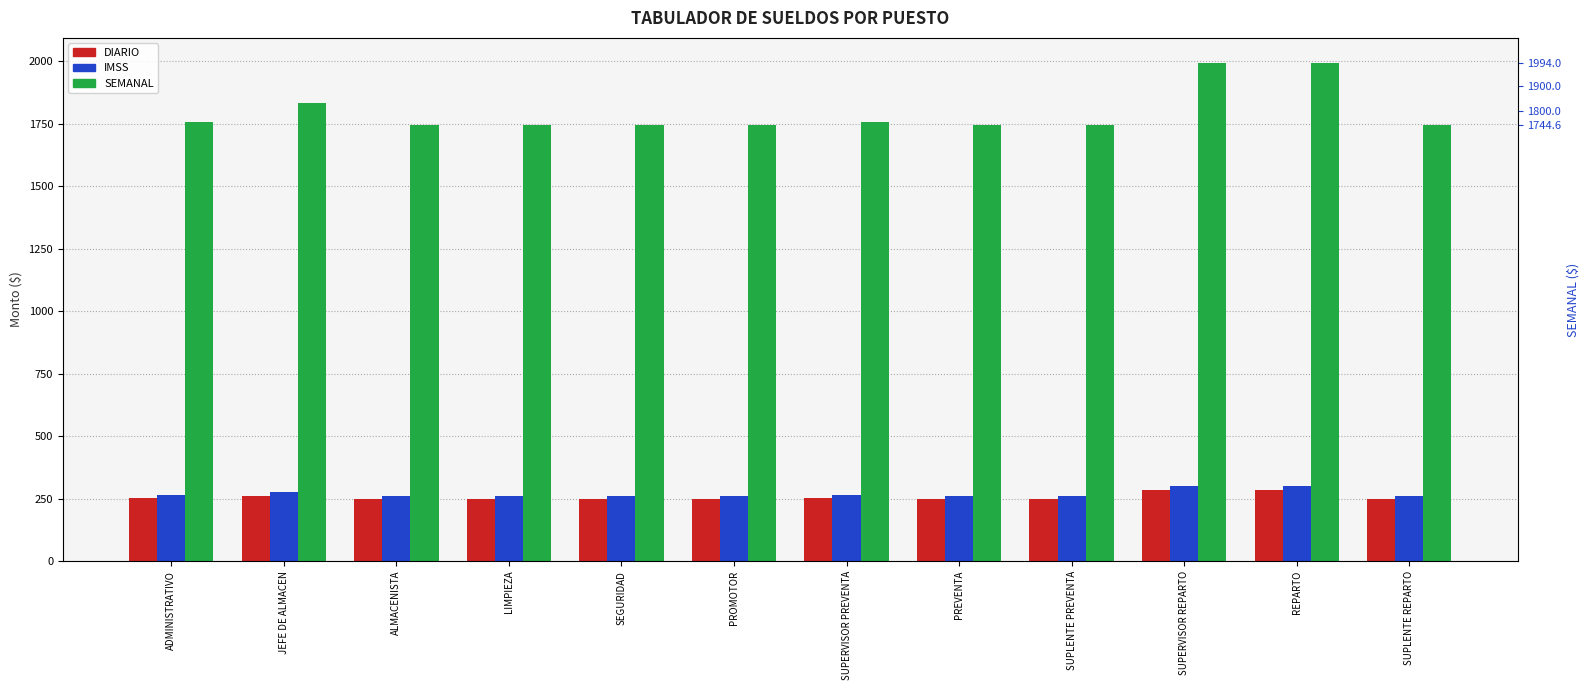

At which label does SEMANAL reach its minimum?

ALMACENISTA